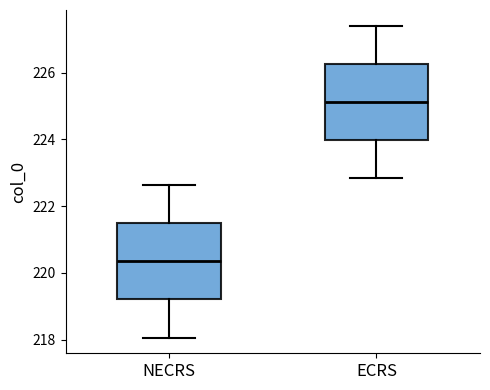

Reading left to right, read every box against the y-axis: the position of its median line, the range the box covers, and the ends of its whiskers. The values are not printed on the chart, so give them approximately, as read against the axis.

NECRS: median 220.4, box 219.2 to 221.4, whiskers 218.0 to 222.6
ECRS: median 225.2, box 224.0 to 226.2, whiskers 222.8 to 227.4